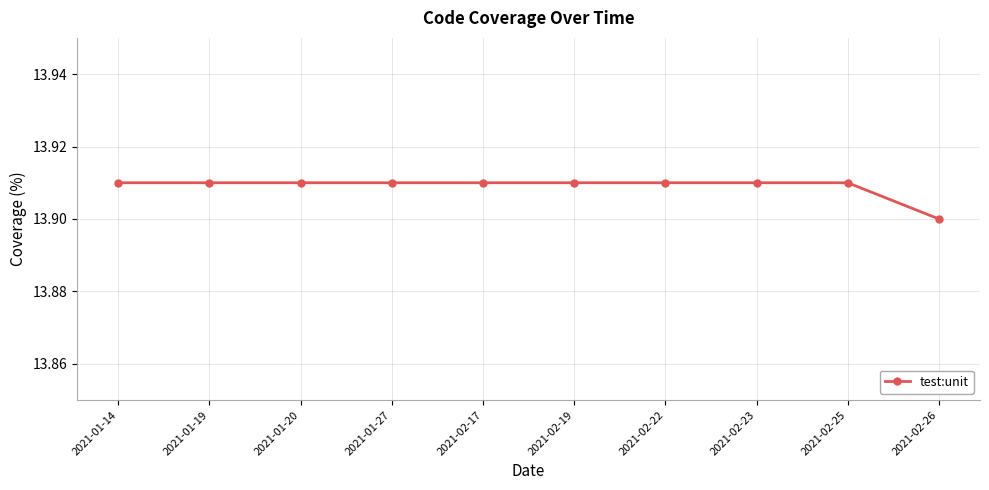

What position from the left is 2021-01-27?

4